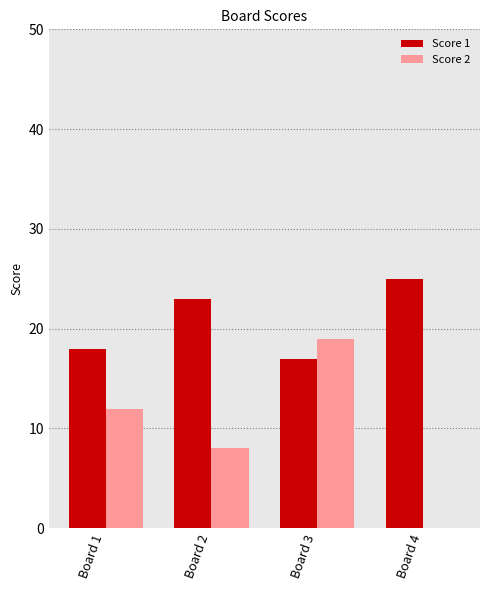

What is the maximum value for Score 2?

19